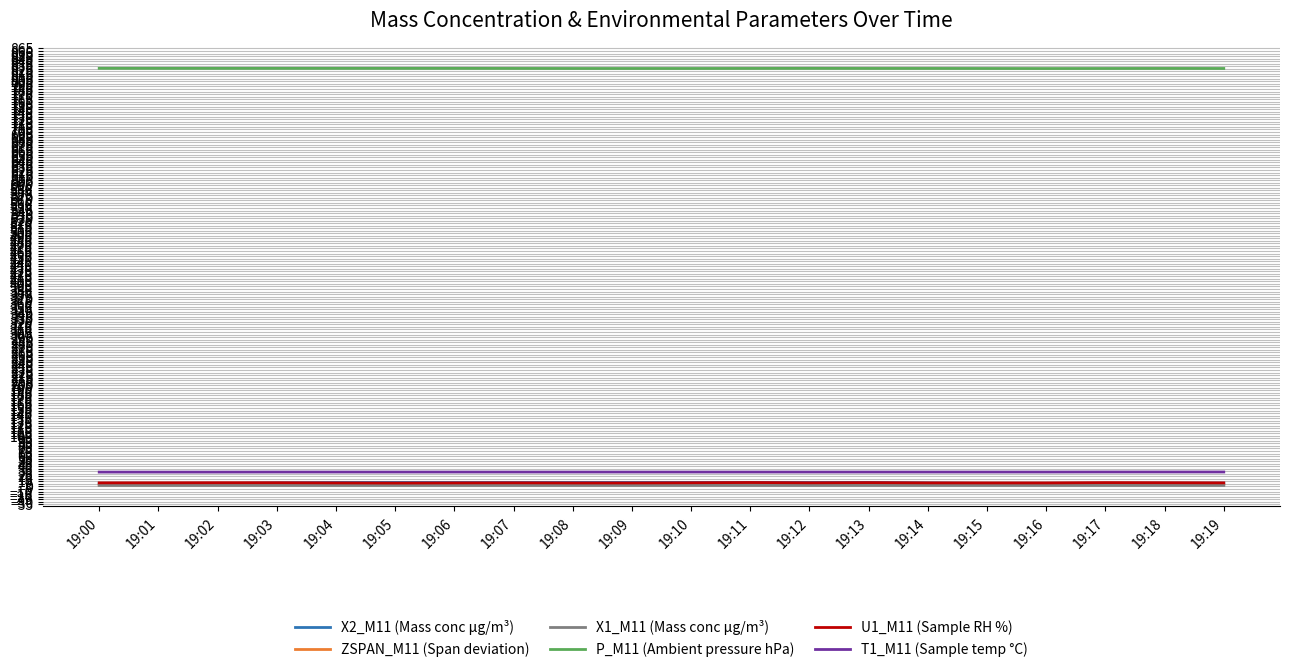

What is the maximum value shown in the chart?

825.8